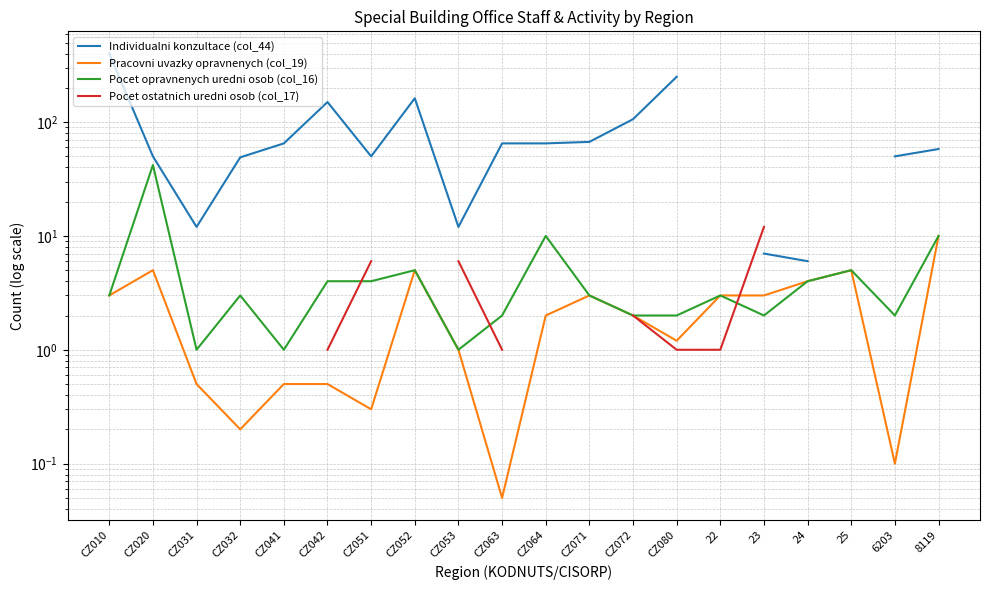

Which has a higher value, 24 or CZ071?

CZ071